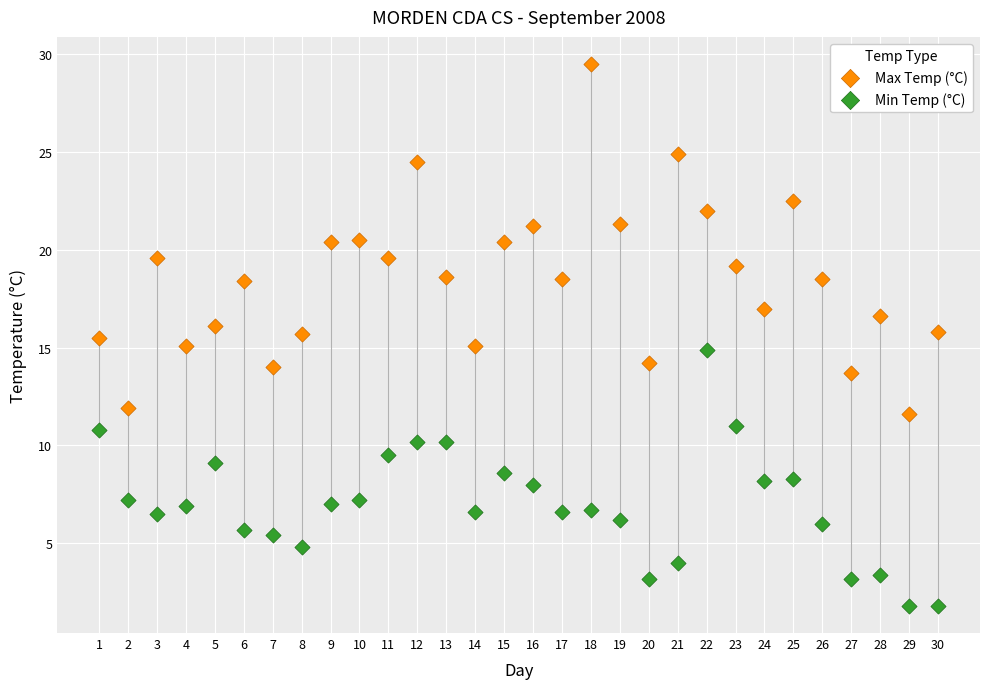

Across all data points, what is the range of Y values (max minus min)?

27.7